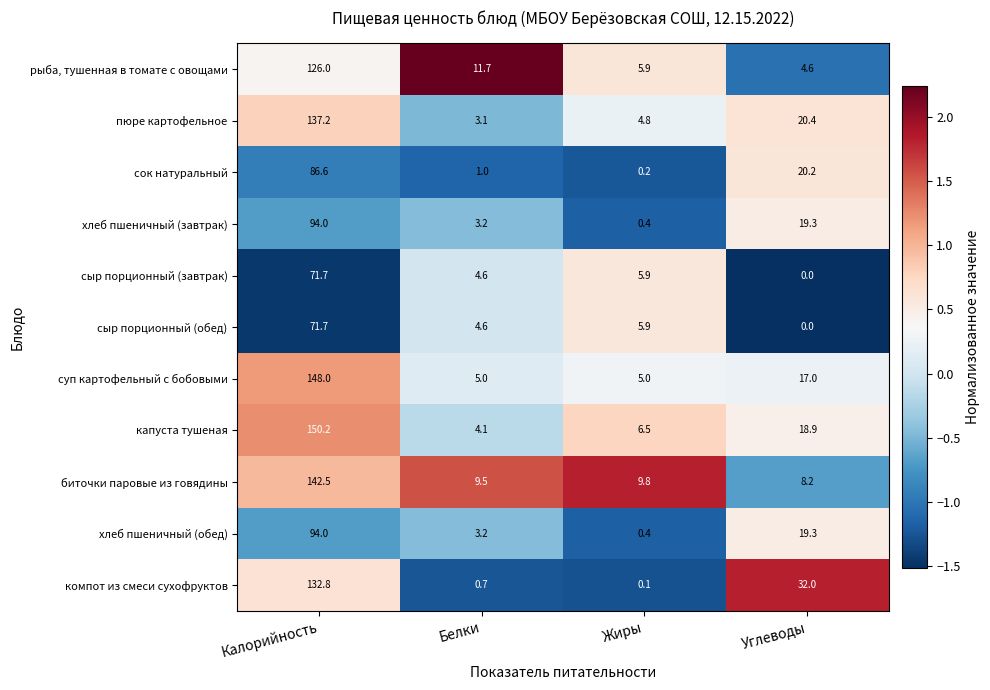

How many data points in сок натуральный are less than 20?

2